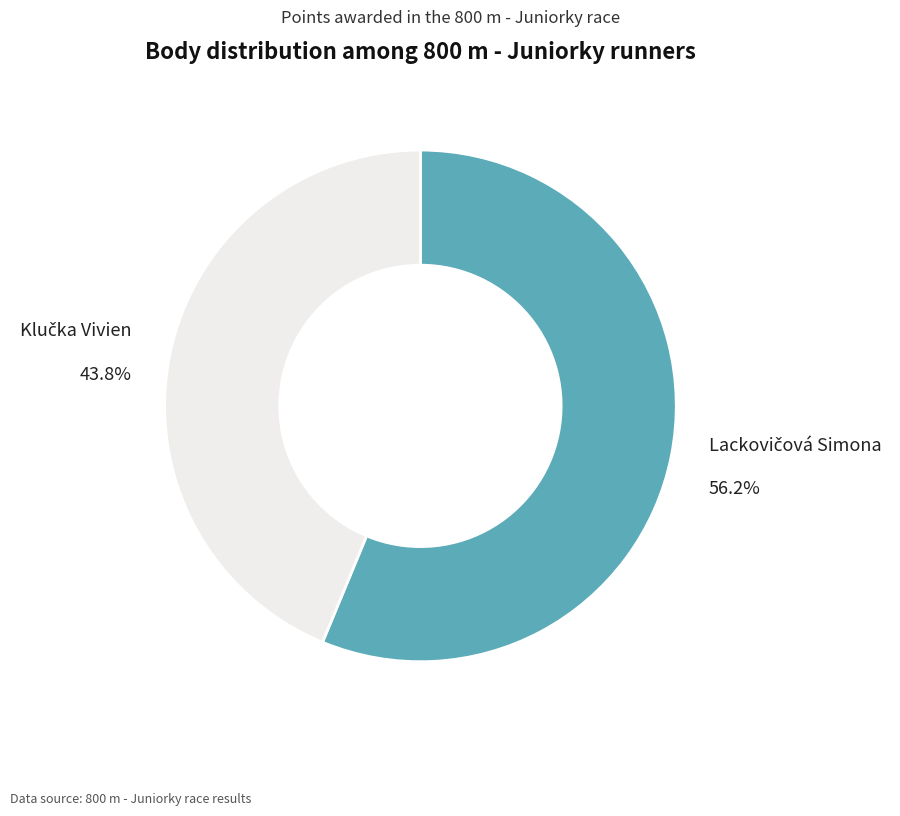

Is there a majority slice in this chart?

Yes